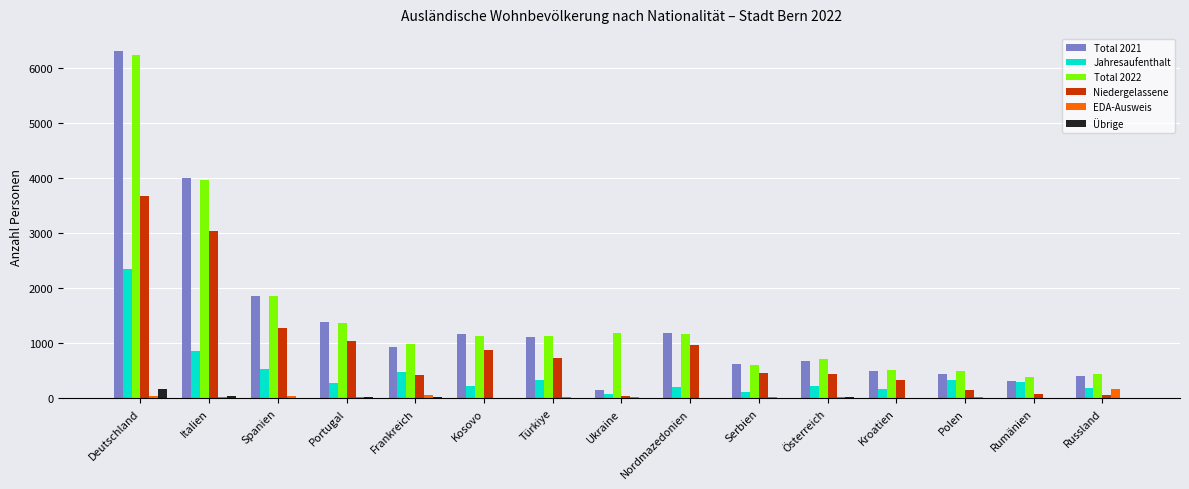

What is the maximum value shown in the chart?

6300